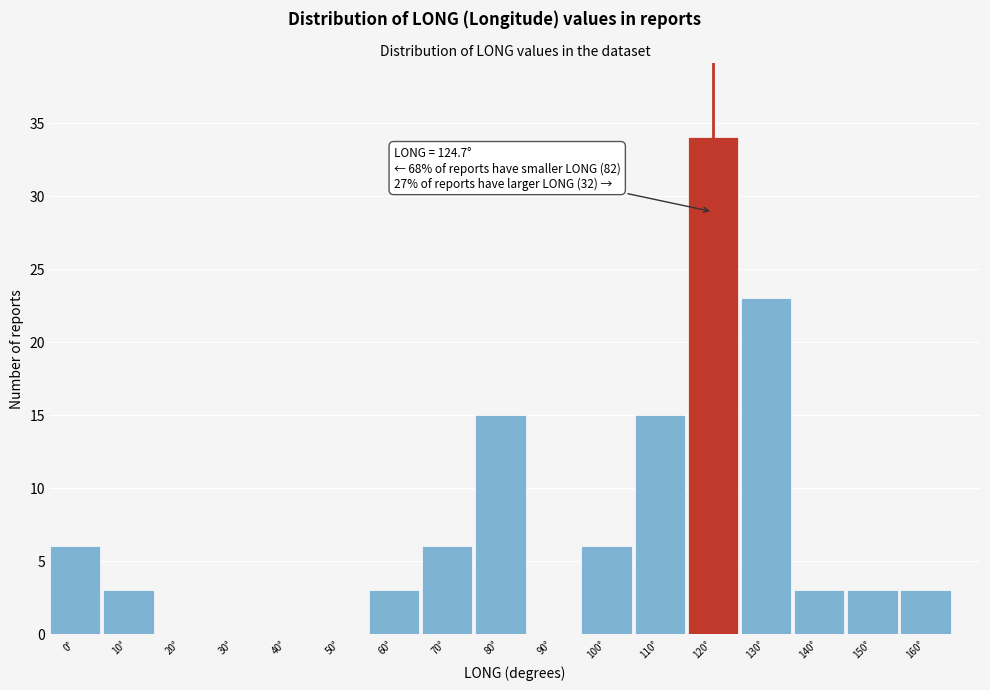

Reading left to right, extract all data points from this chart.

0°=6	10°=3	20°=0	30°=0	40°=0	50°=0	60°=3	70°=6	80°=15	90°=0	100°=6	110°=15	120°=34	130°=23	140°=3	150°=3	160°=3